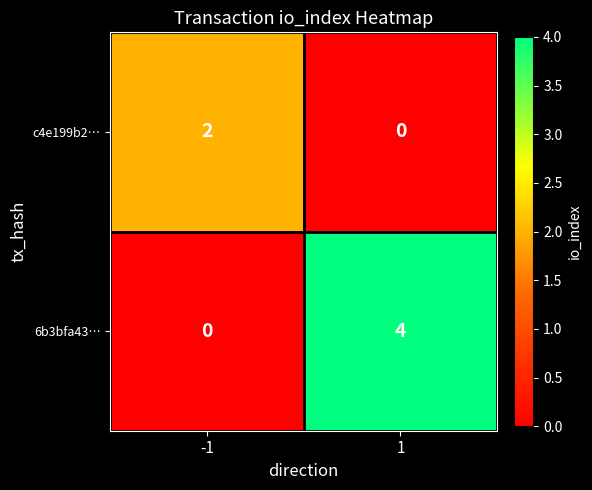

What is the sum of the 6b3bfa43… values at -1 and 1?

4